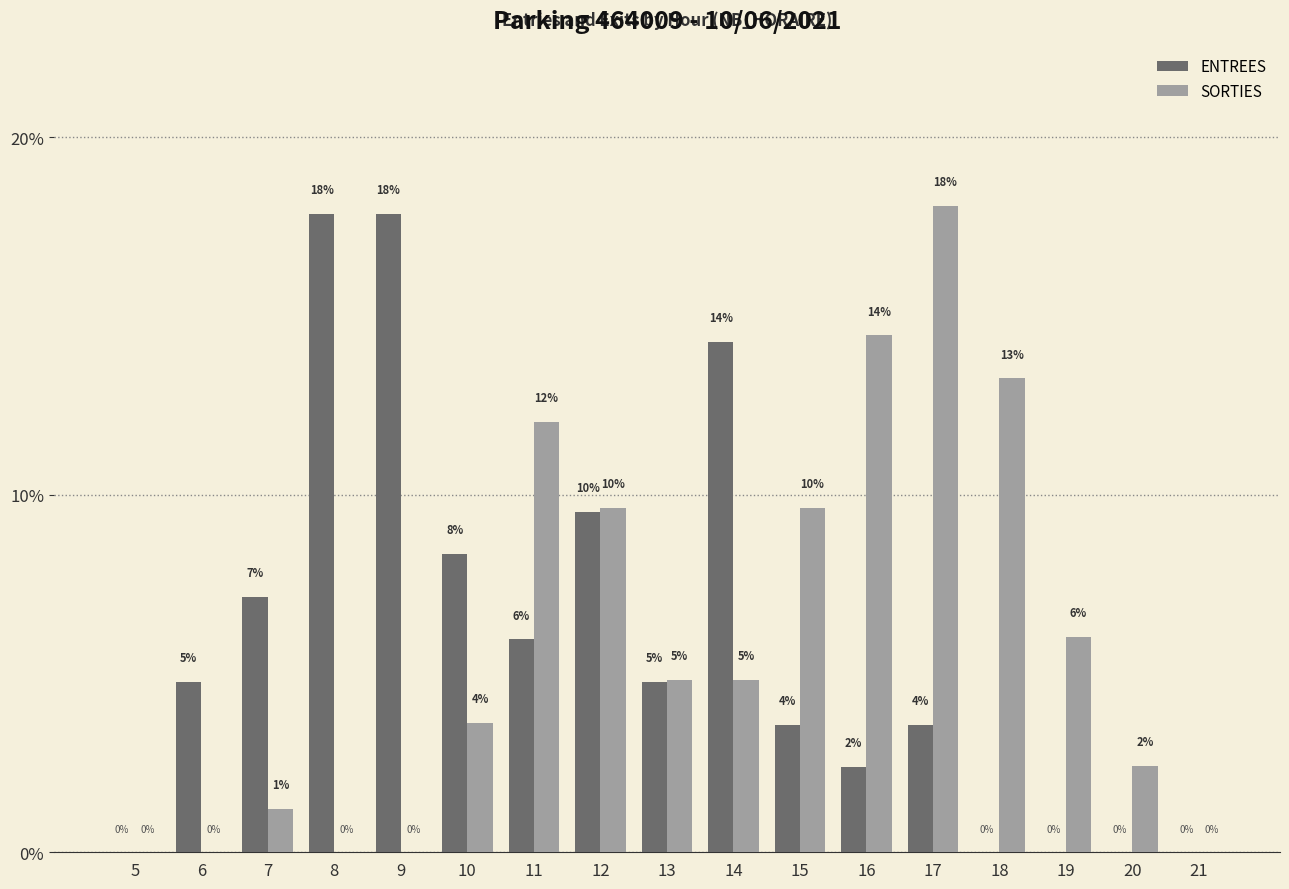

Are the bars grouped side by side (vs. stacked)?

Yes